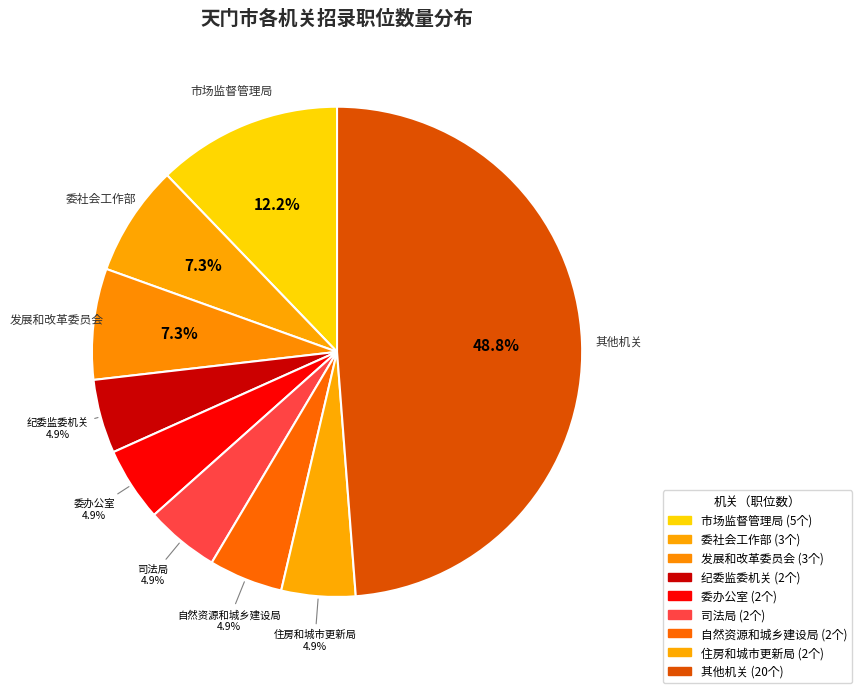

Is there any slice that represents more than half of the pie?

No